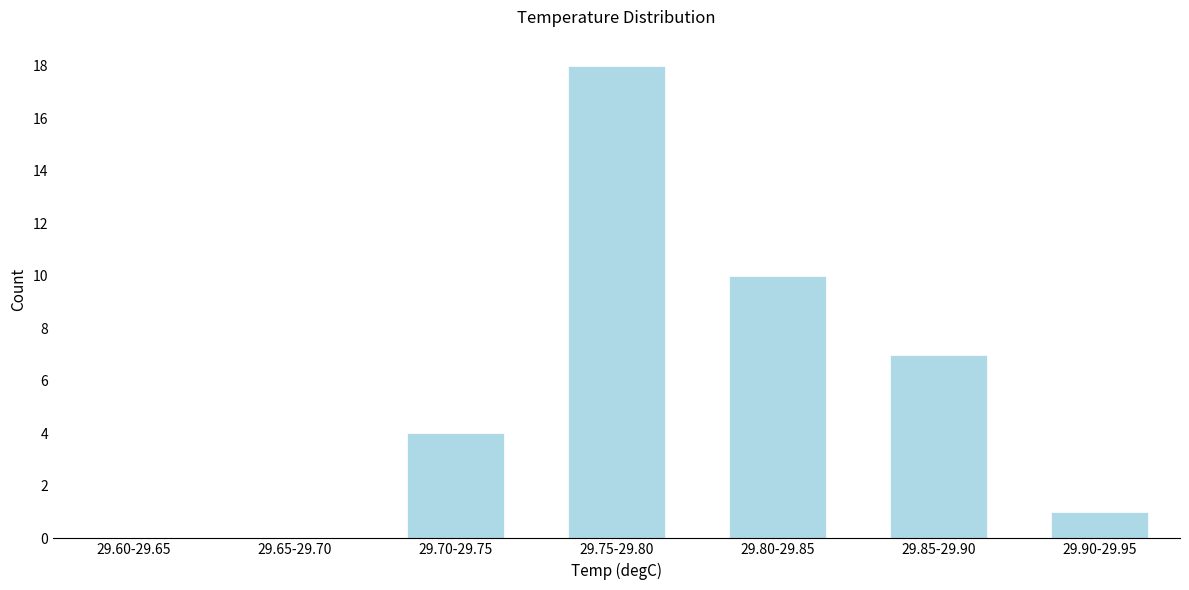

Reading left to right, extract all data points from this chart.

29.60-29.65=0	29.65-29.70=0	29.70-29.75=4	29.75-29.80=18	29.80-29.85=10	29.85-29.90=7	29.90-29.95=1